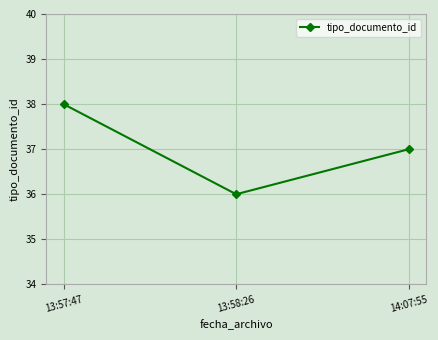

What is the sum of all values?

111